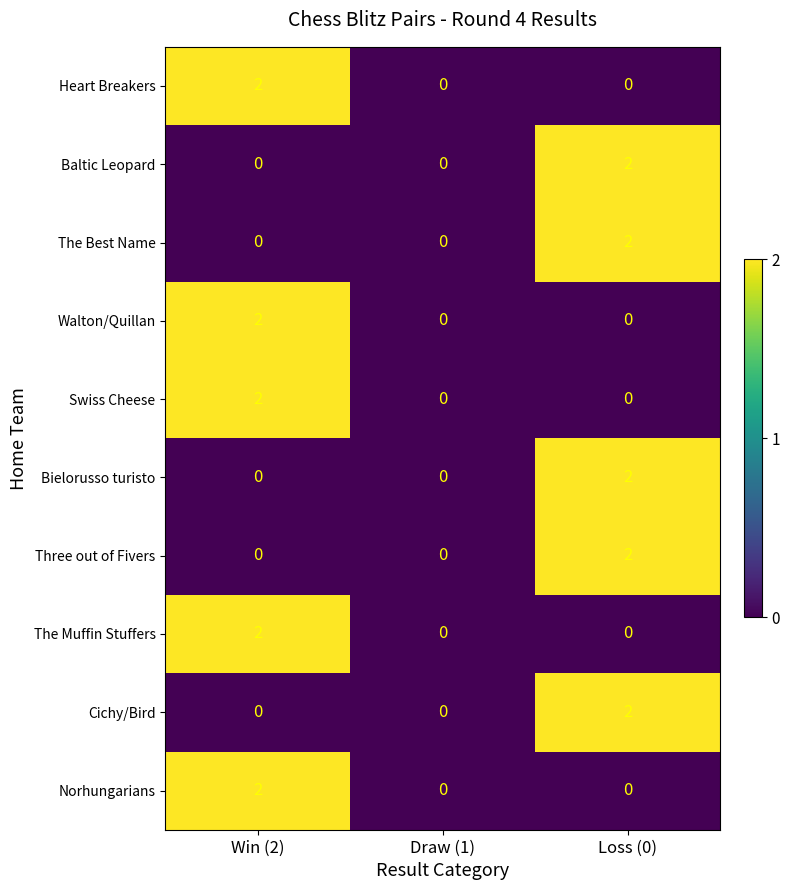

Is the value of Three out of Fivers at Loss (0) greater than the value of Walton/Quillan at Draw (1)?

Yes